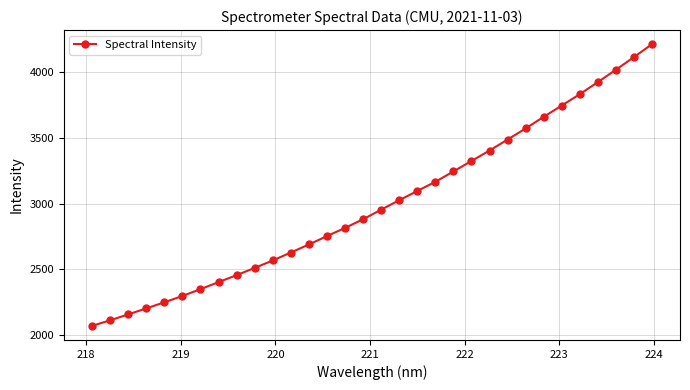

True or false: the data has more than 2 interior local peaks.

False